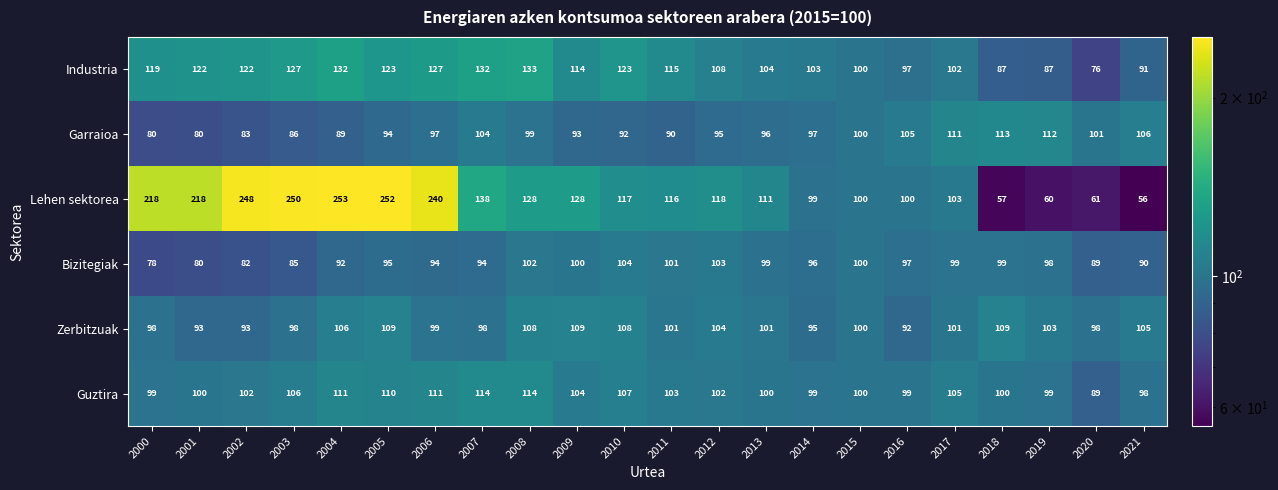

What is the approximate value of Guztira at 2020, to the nearest 10?

90